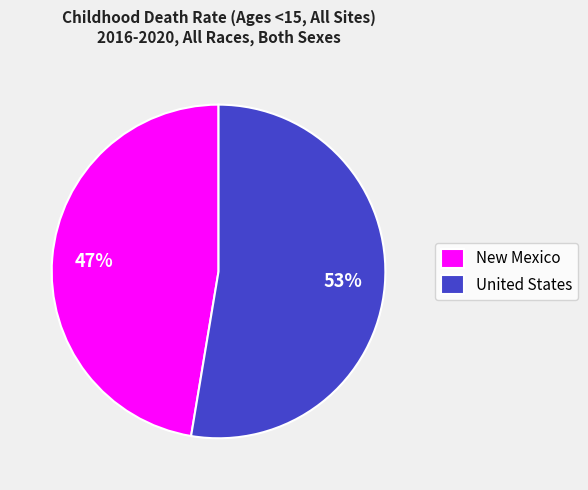

Which has a higher value, United States or New Mexico?

United States